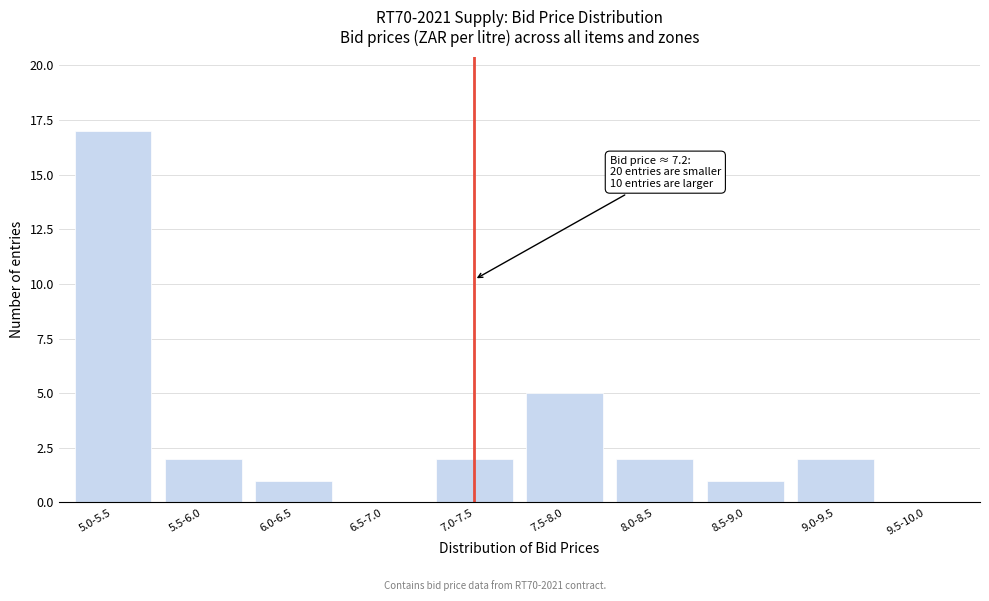

Reading left to right, list all the values displayed in this chart.

5.0-5.5=17	5.5-6.0=2	6.0-6.5=1	6.5-7.0=0	7.0-7.5=2	7.5-8.0=5	8.0-8.5=2	8.5-9.0=1	9.0-9.5=2	9.5-10.0=0